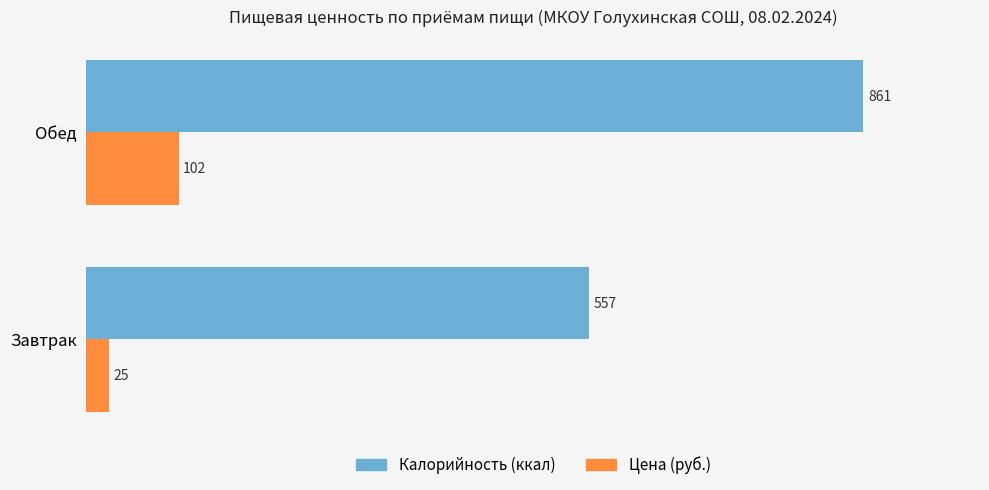

The value of Цена (руб.) at Обед is 102. True or false?

True